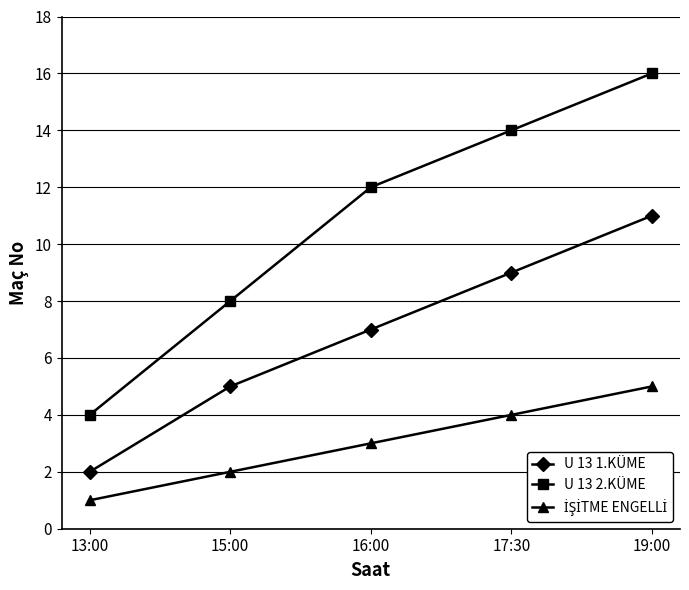

True or false: U 13 2.KÜME and U 13 1.KÜME cross at least once.

False